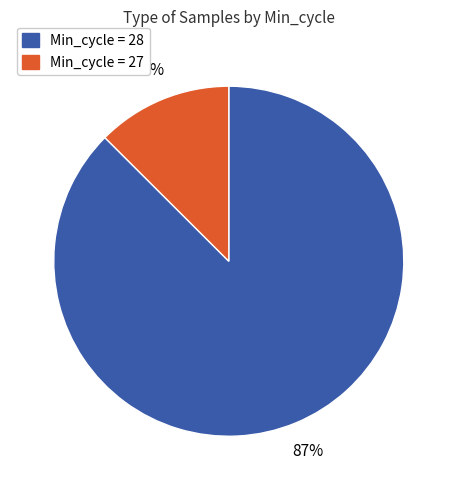

How many segments does this pie chart have?

2